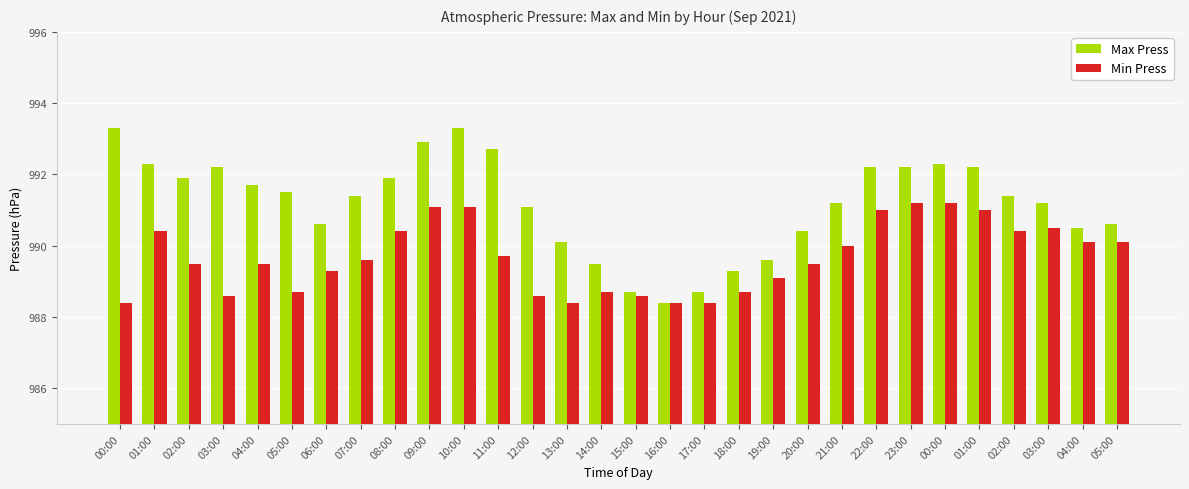

At how many categories does at least one series exceed 992?

10